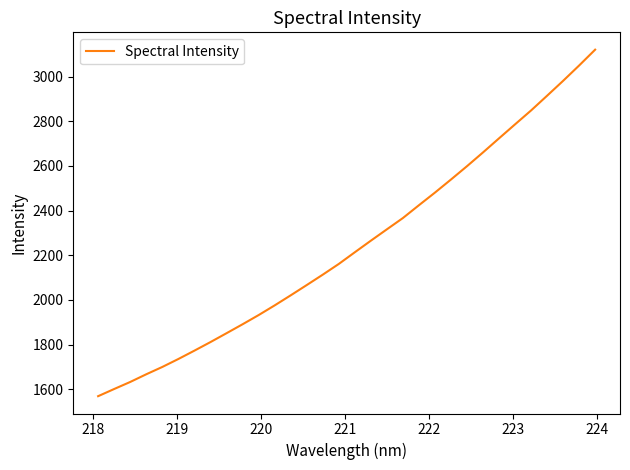

What is the maximum value shown in the chart?

3120.6